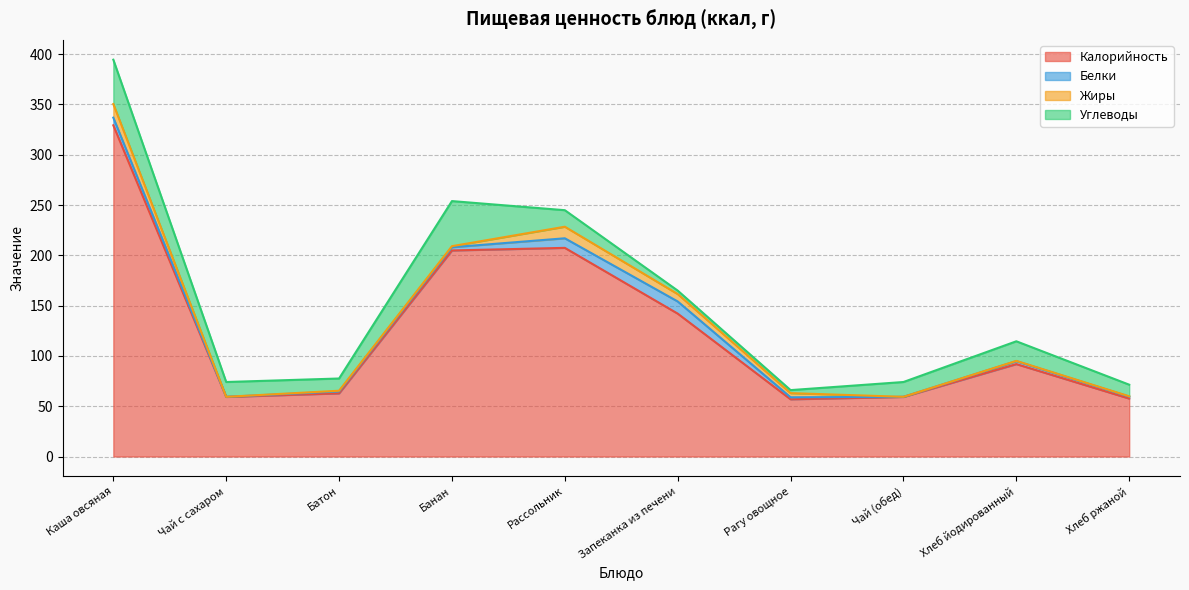

Which category has the lowest value across all series?

Чай с сахаром